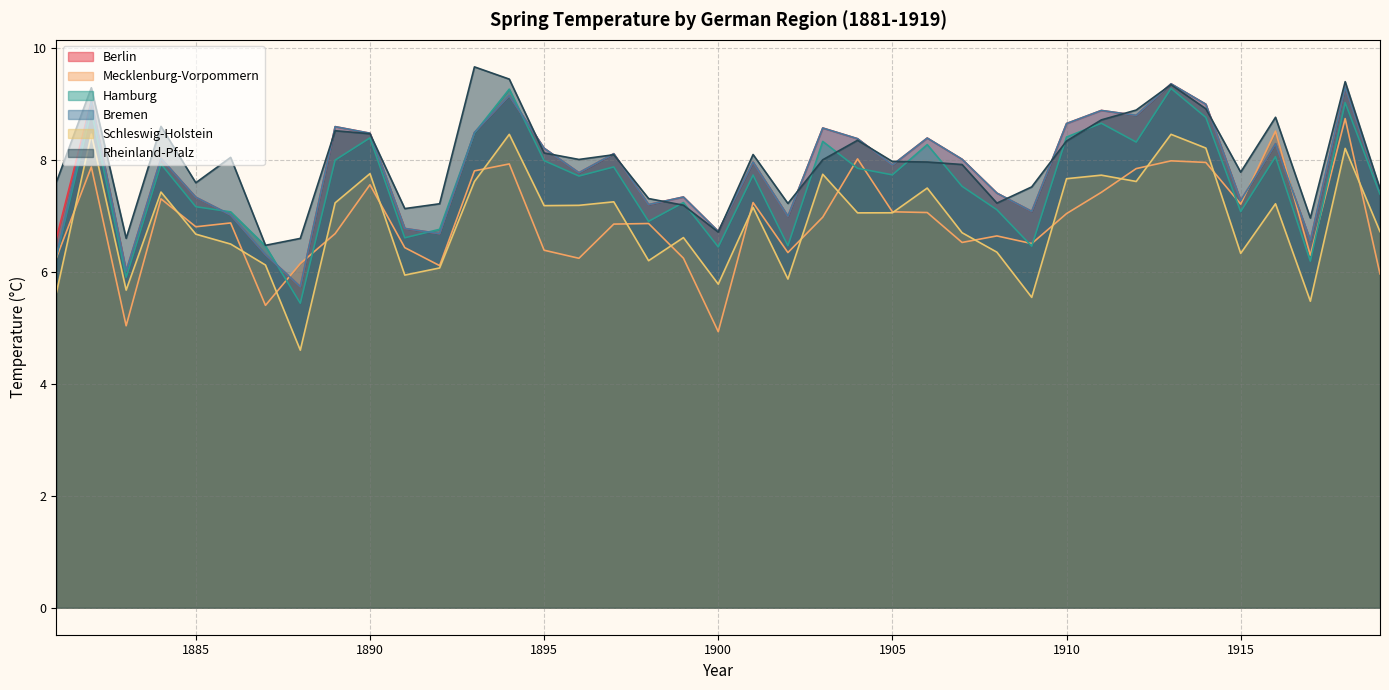

What is the minimum value shown in the chart?

4.6